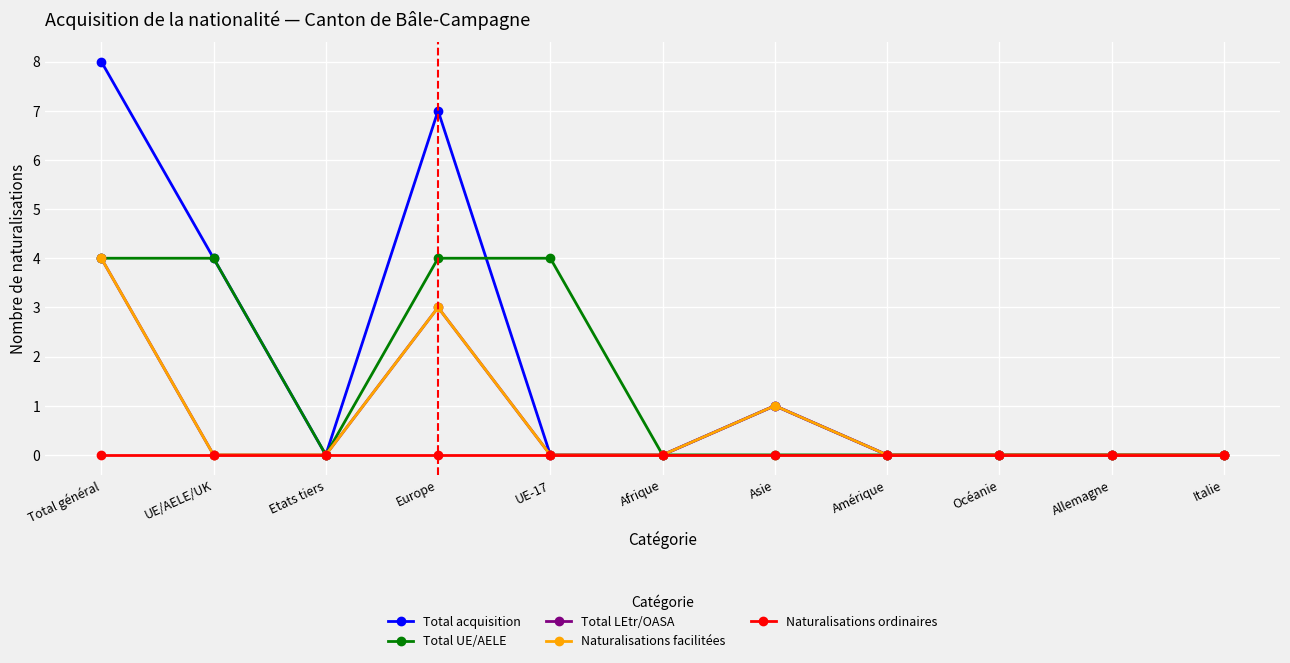

Does the chart have visible grid lines?

Yes